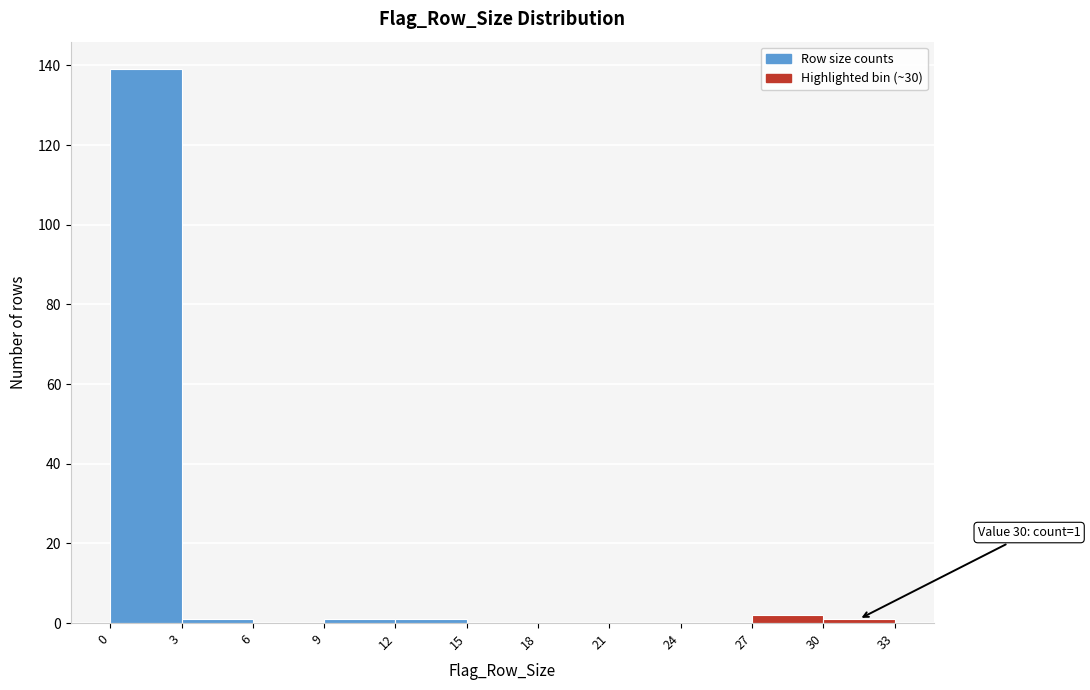

Which range on the x-axis has the tallest bar?

0 to 3